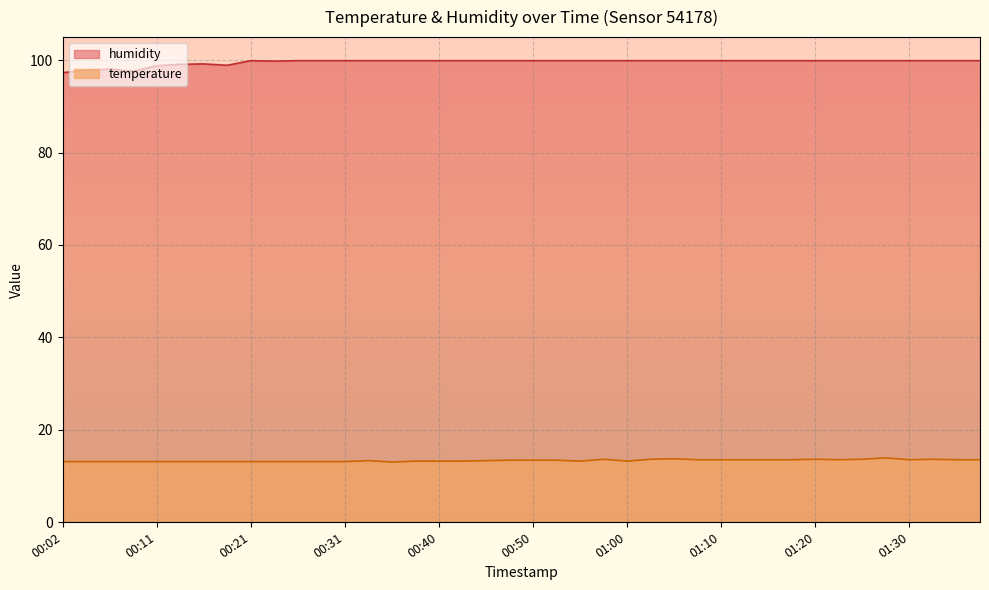

Rank the series by their maximum value, from lowest to highest.

temperature, humidity